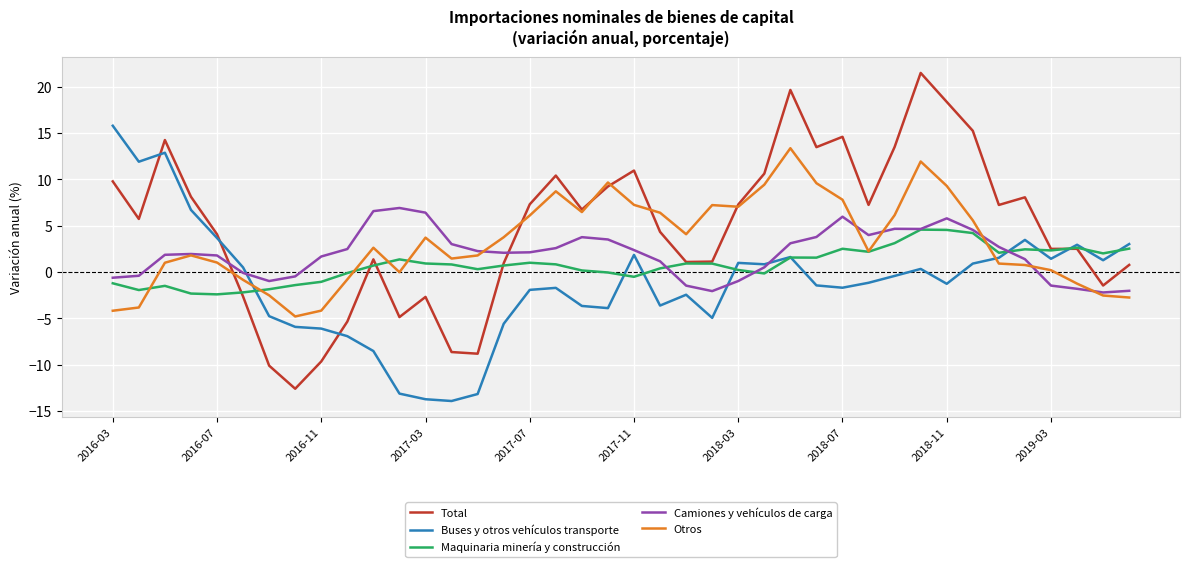

Rank the series by their maximum value, from lowest to highest.

Maquinaria minería y construcción, Camiones y vehículos de carga, Otros, Buses y otros vehículos transporte, Total